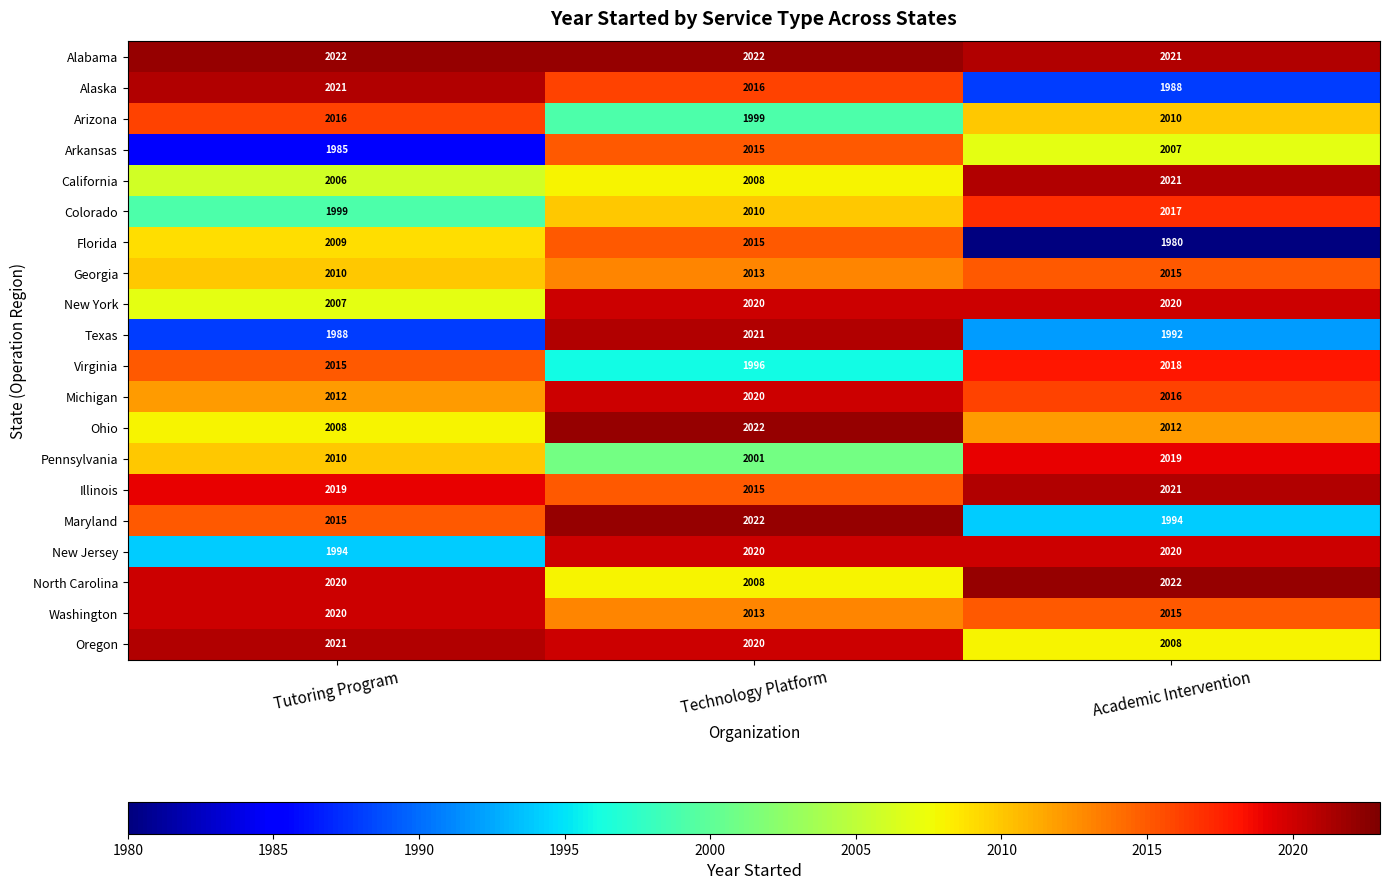

Rank the categories by Alaska value from highest to lowest.

Tutoring Program, Technology Platform, Academic Intervention